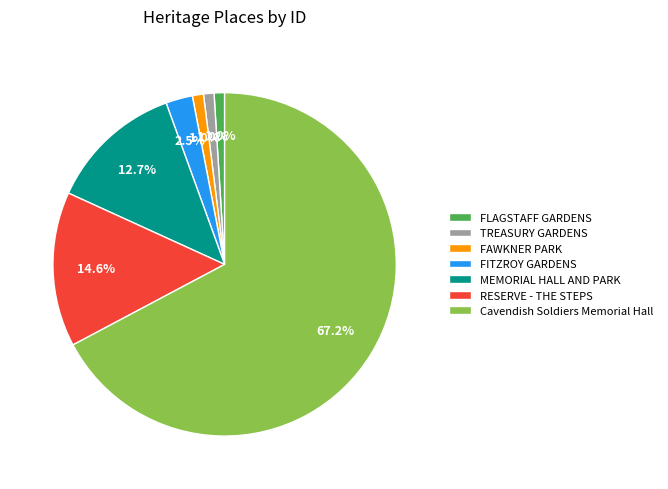

To the nearest percent, what is the difference between the largest and smallest slice percentages?

66%